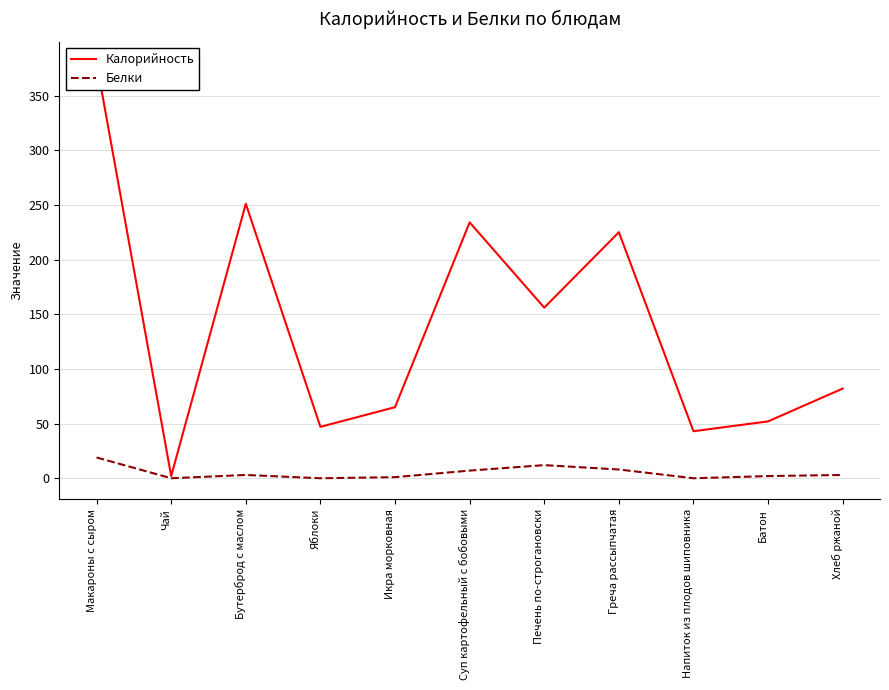

What is the difference between the maximum and minimum values in the Калорийность series?

378